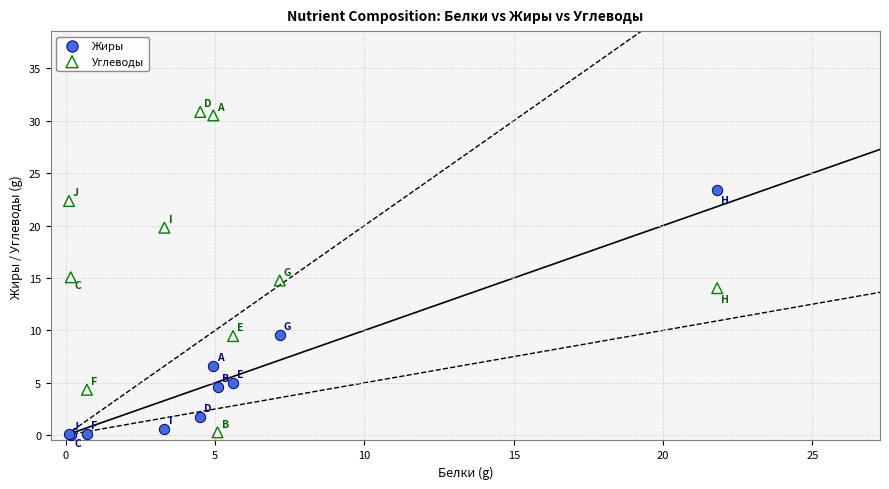

What is the X range (max minus min) for the scatter plot?

21.7